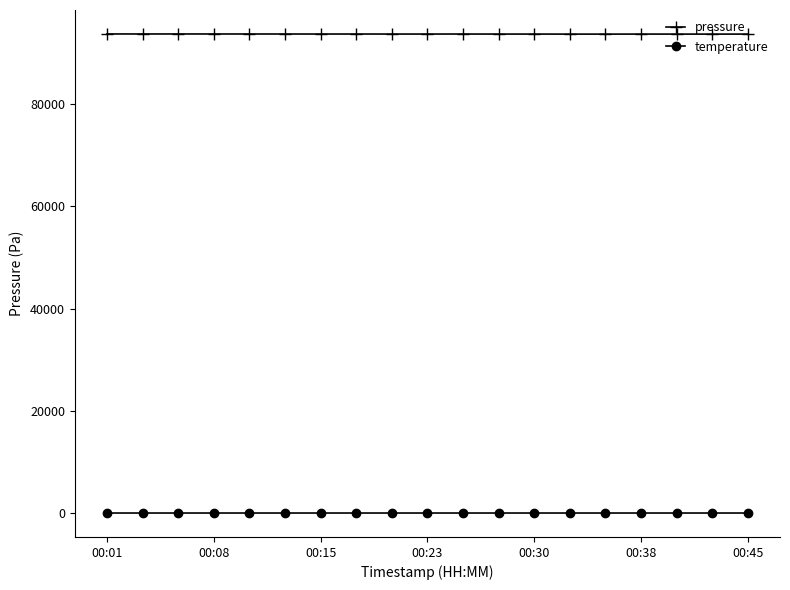

Does the chart have visible grid lines?

No